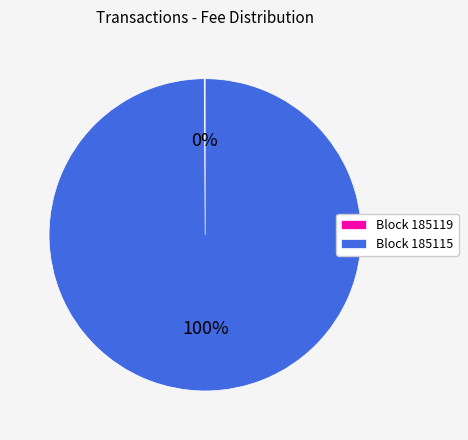

True or false: Block 185115 accounts for 100% of the total.

True